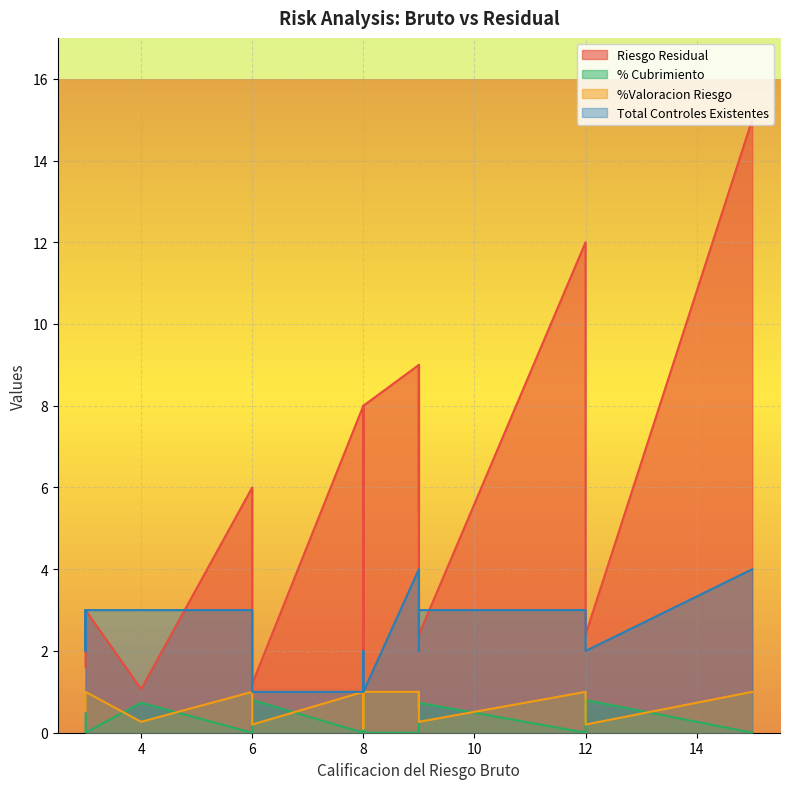

Which series changed the most between 11 and 16?

Riesgo Residual